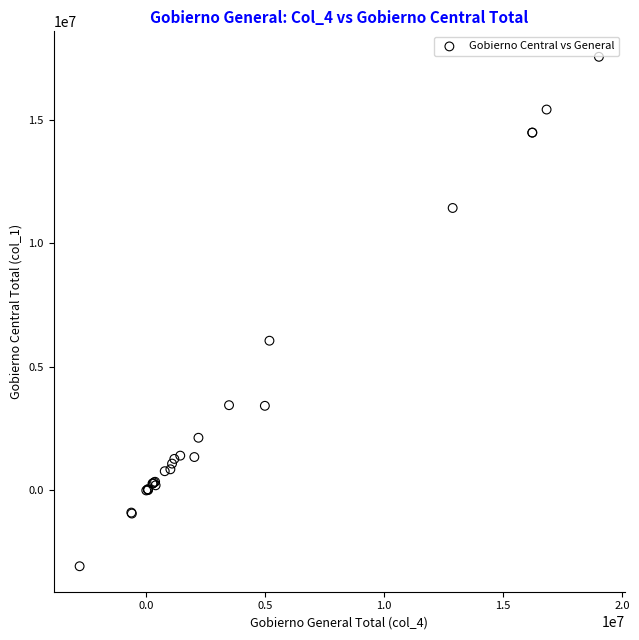

What Y value in the scatter plot is closest to 7241179?

6059994.3